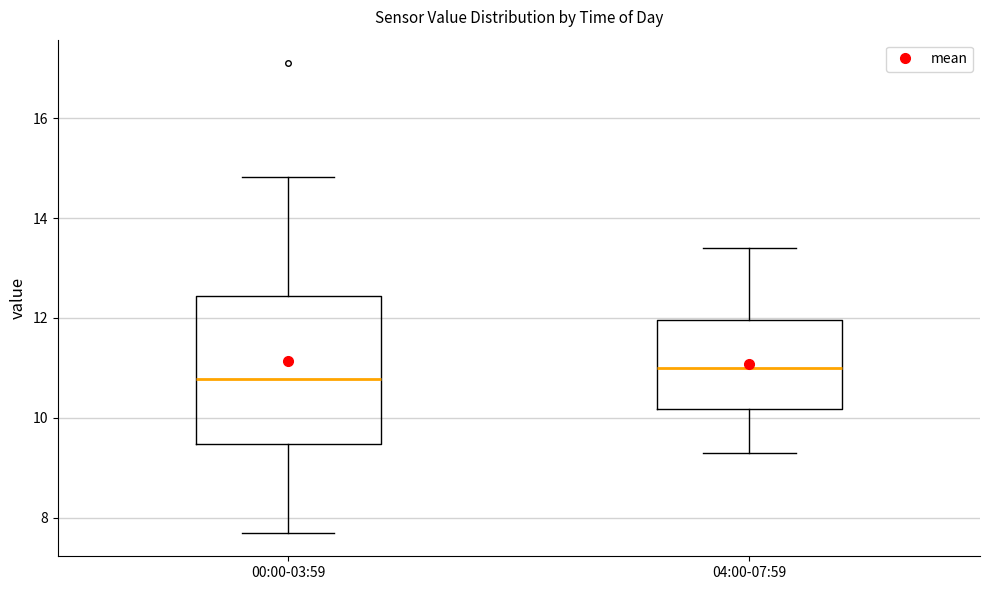

Reading left to right, transcribe this box plot: for each box, give where its median line is, the range the box spans, and where its two whiskers end, as read against the y-axis. The values are not printed on the chart, so give them approximately, as read against the axis.

00:00-03:59: median 10.8, box 9.4 to 12.4, whiskers 7.8 to 14.8
04:00-07:59: median 11.0, box 10.2 to 12.0, whiskers 9.4 to 13.4